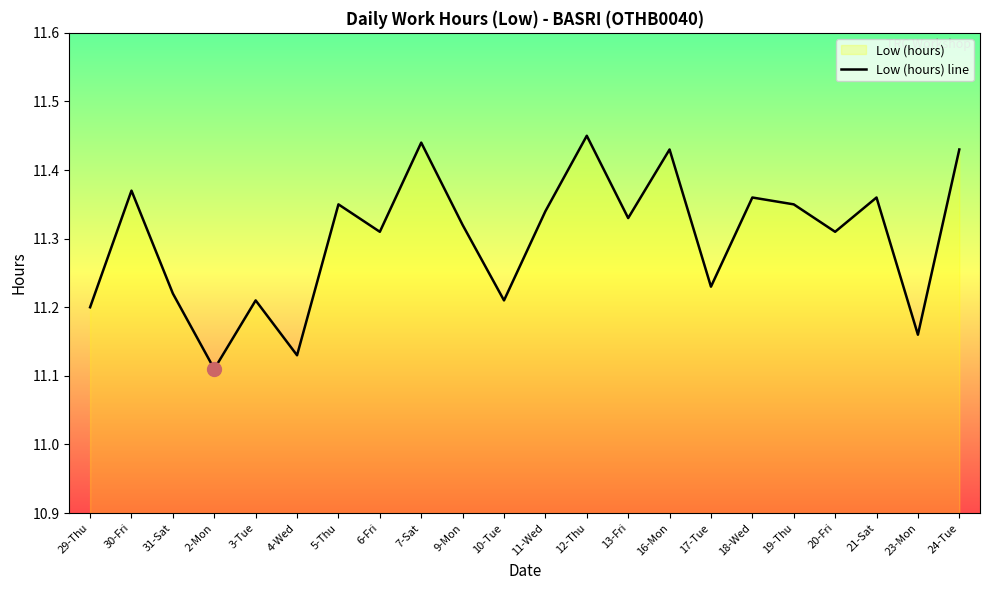

How many lines are shown in the chart?

1